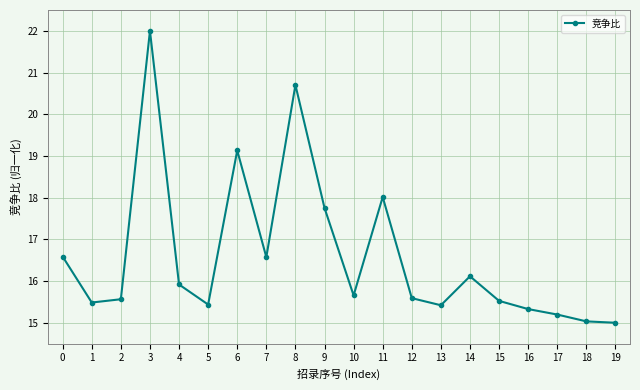

What is the value of the 5th point from the left?

15.9